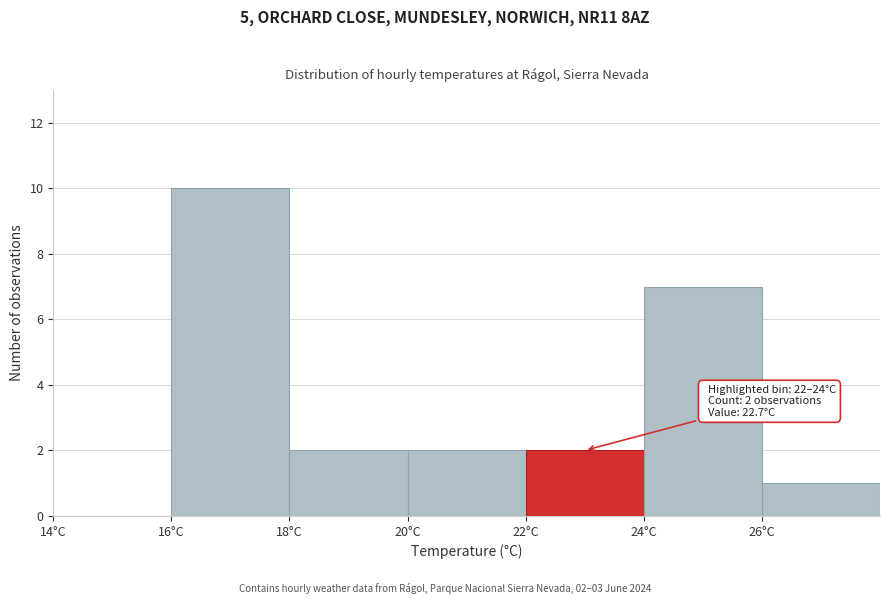

Which range on the x-axis has the tallest bar?

16 to 18